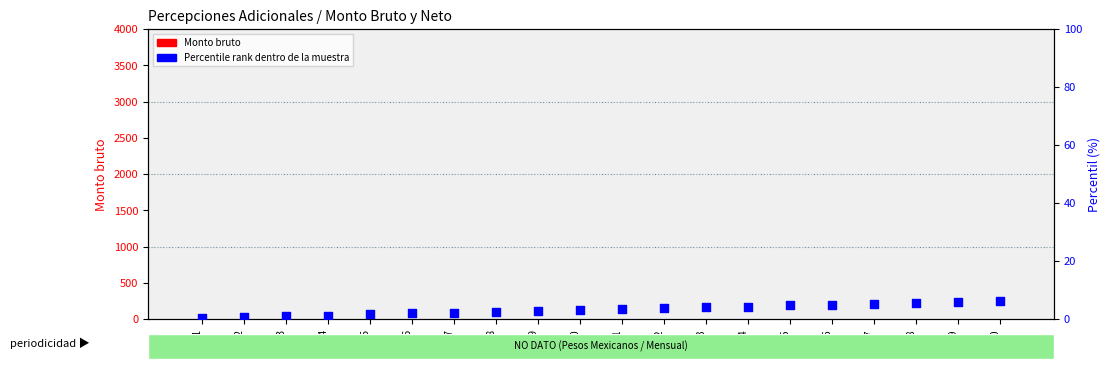

Is the value of Percentile rank dentro de la muestra at ID9 greater than the value of Monto bruto at ID3?

Yes